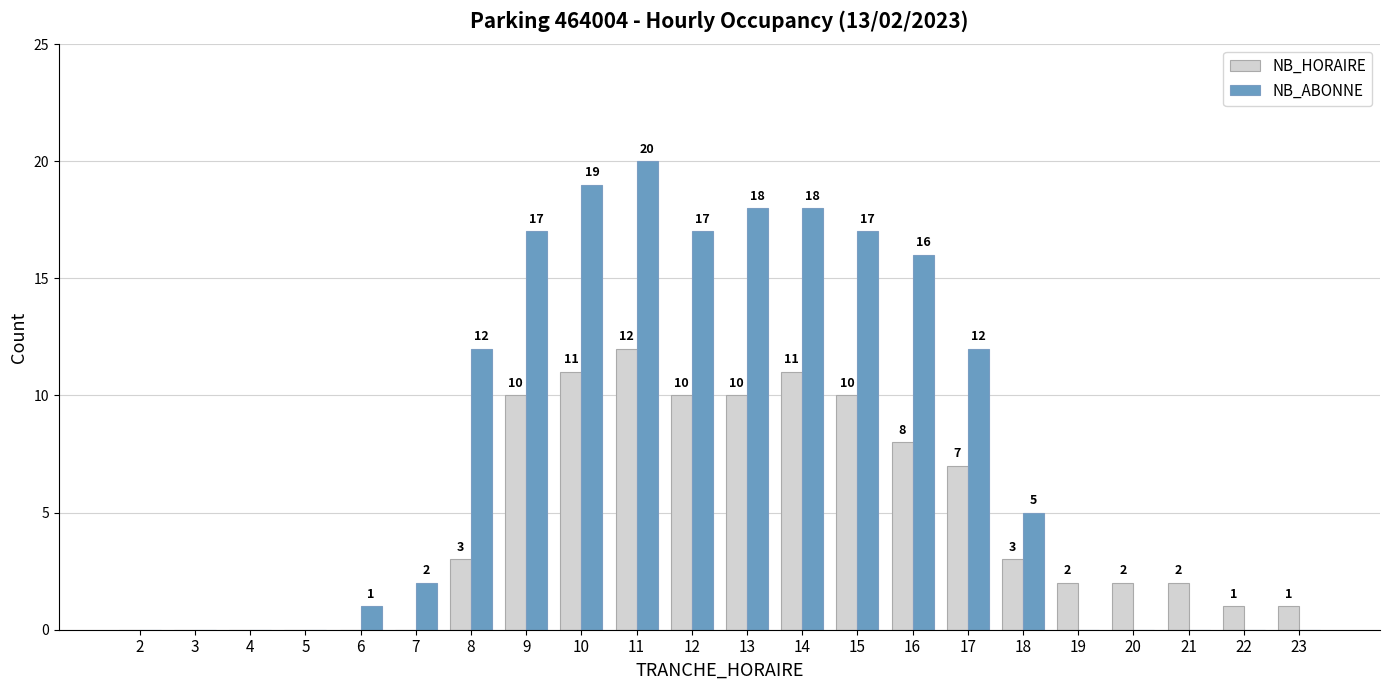

At which category does the chart reach its peak across all series?

11